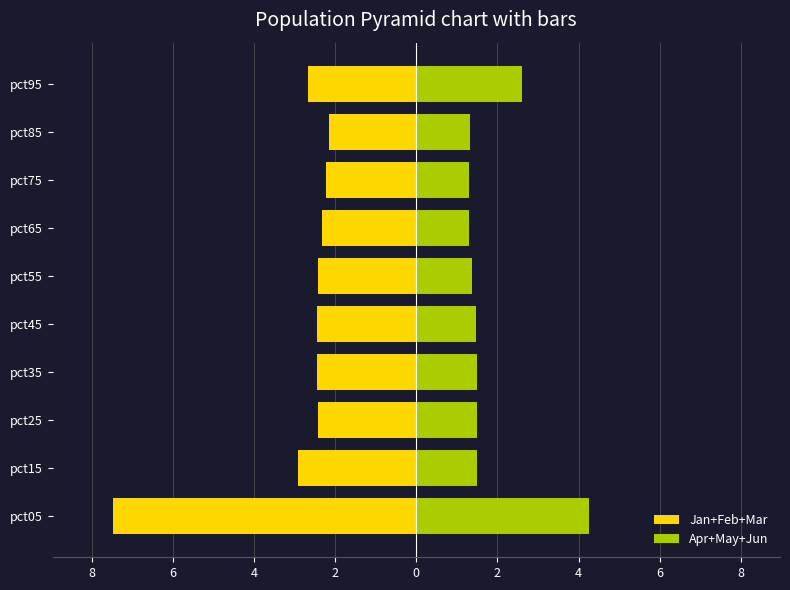

What are all the series names shown in the legend?

Jan+Feb+Mar, Apr+May+Jun